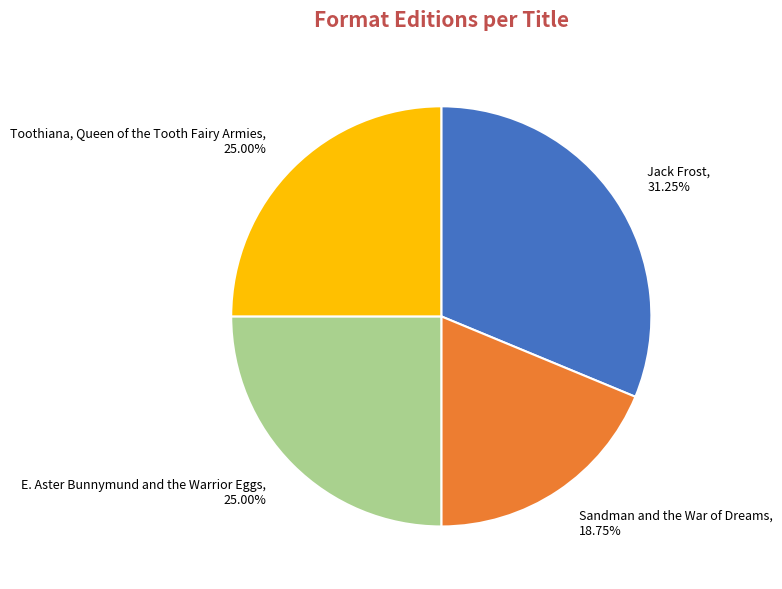

Which category has the biggest portion of the pie?

Jack Frost